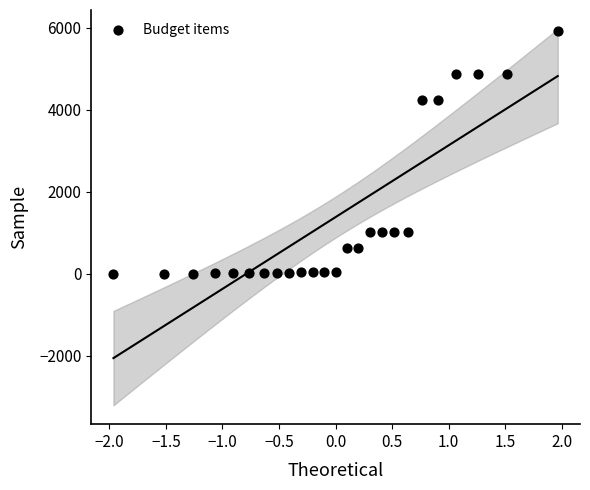

What is the range of Y values (max minus min)?

5926.1